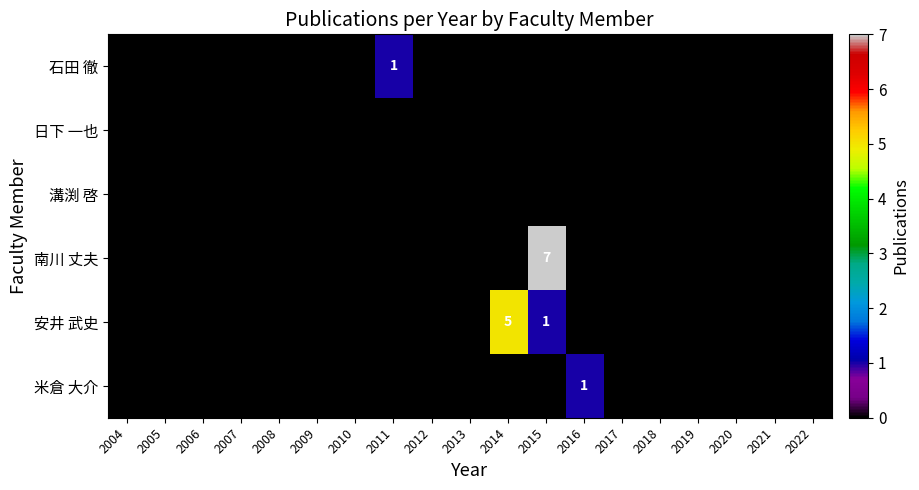

Rank the categories by 日下 一也 value from highest to lowest.

2004, 2005, 2006, 2007, 2008, 2009, 2010, 2011, 2012, 2013, 2014, 2015, 2016, 2017, 2018, 2019, 2020, 2021, 2022